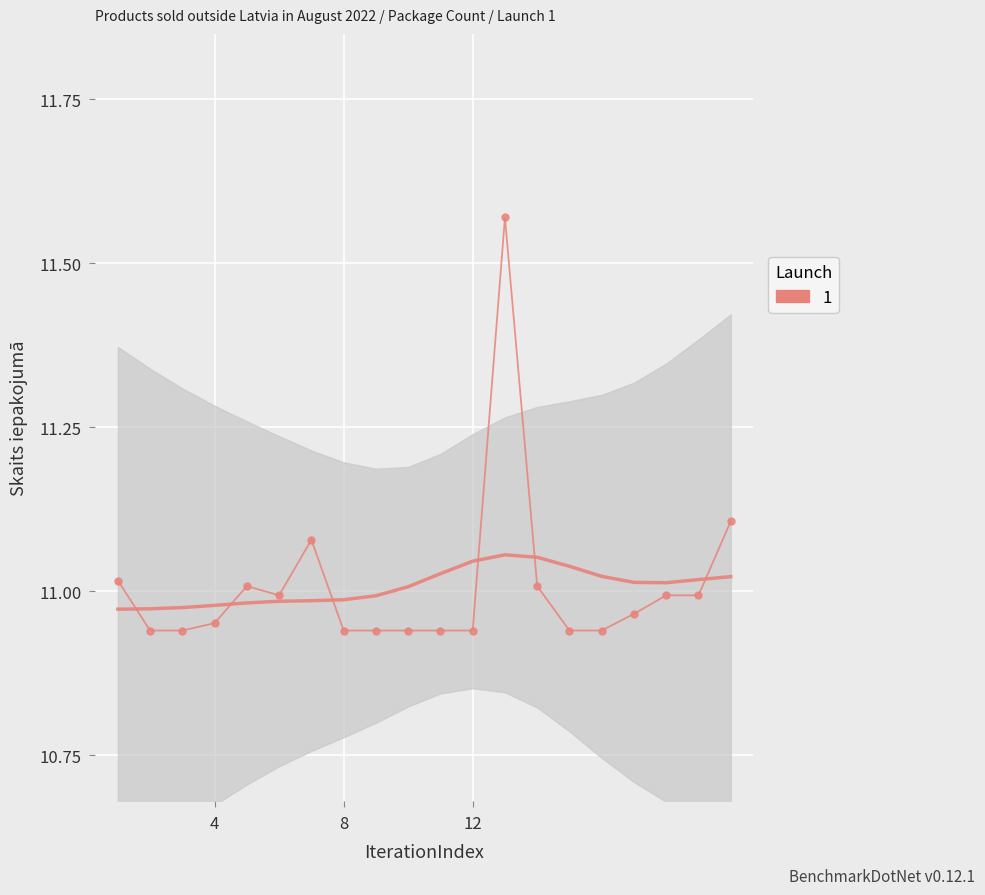

How many interior local peaks (higher than both neighbors) does the data have?

3